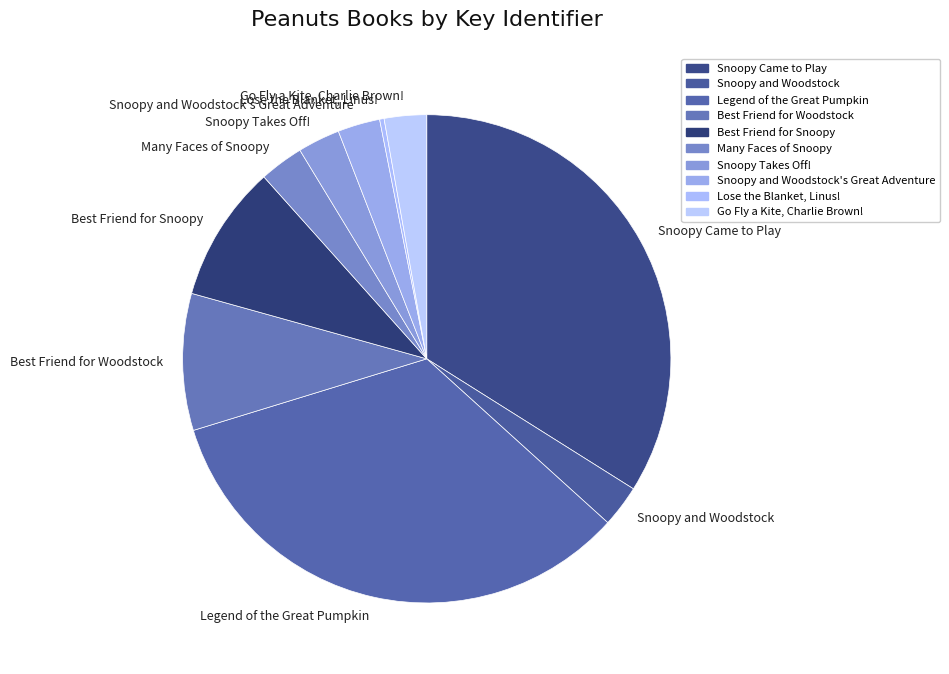

Which has a higher value, Best Friend for Snoopy or Snoopy and Woodstock?

Best Friend for Snoopy